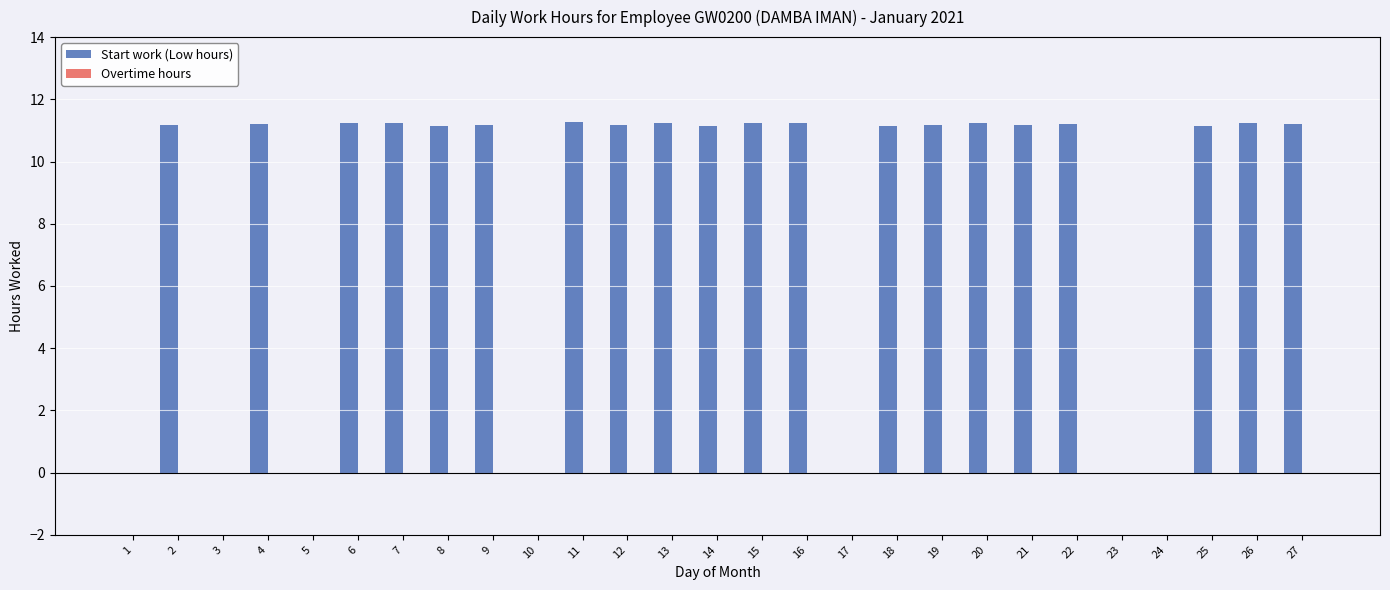

What is the sum of all values?

224.0